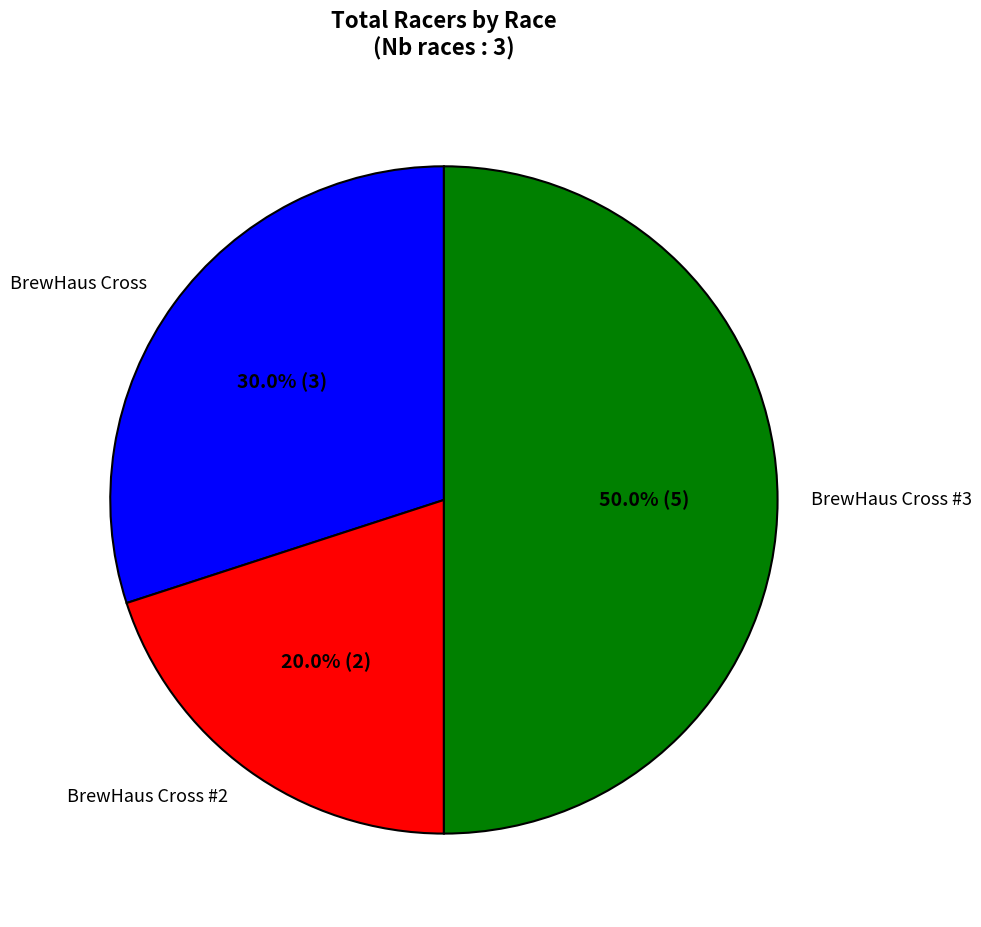

Which category has the biggest portion of the pie?

BrewHaus Cross #3